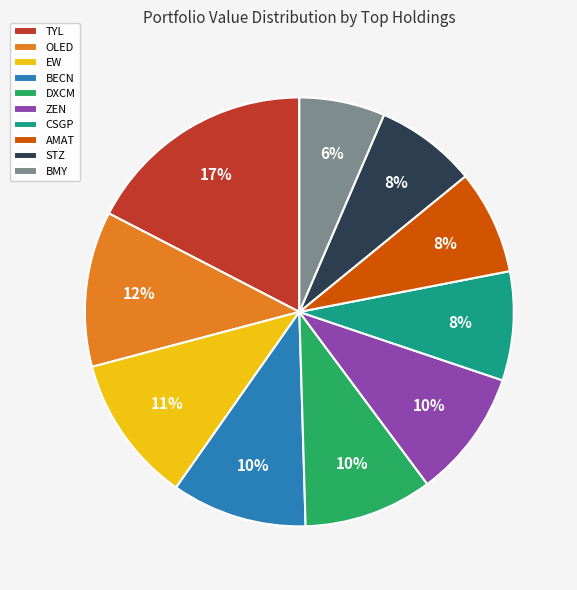

To the nearest percent, what is the average slice percentage?

10%